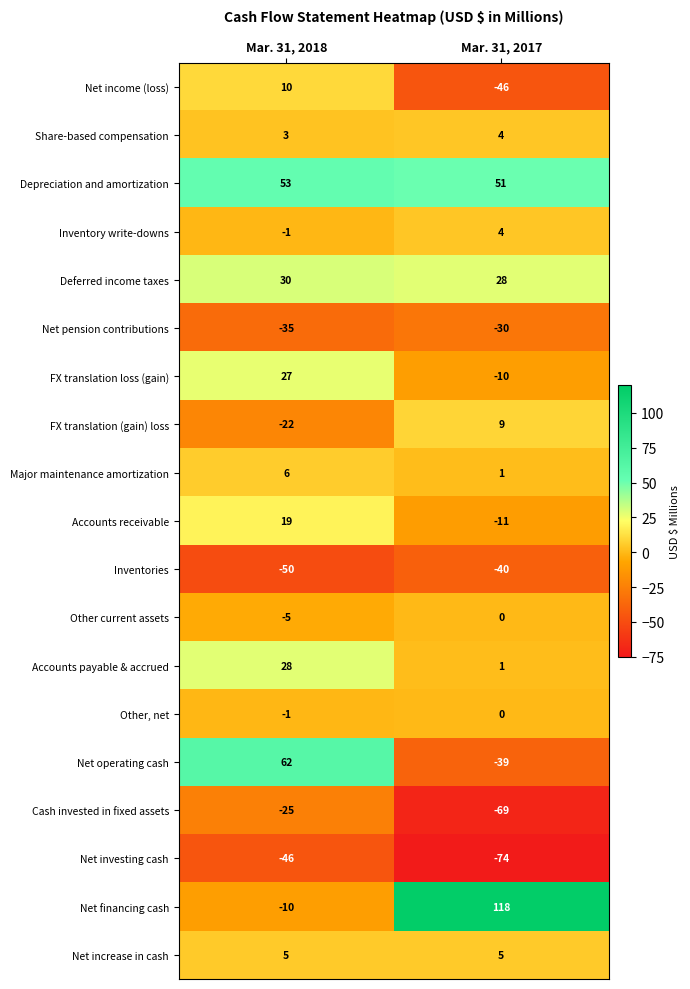

What is the approximate value of Net income (loss) at Mar. 31, 2017?

-46